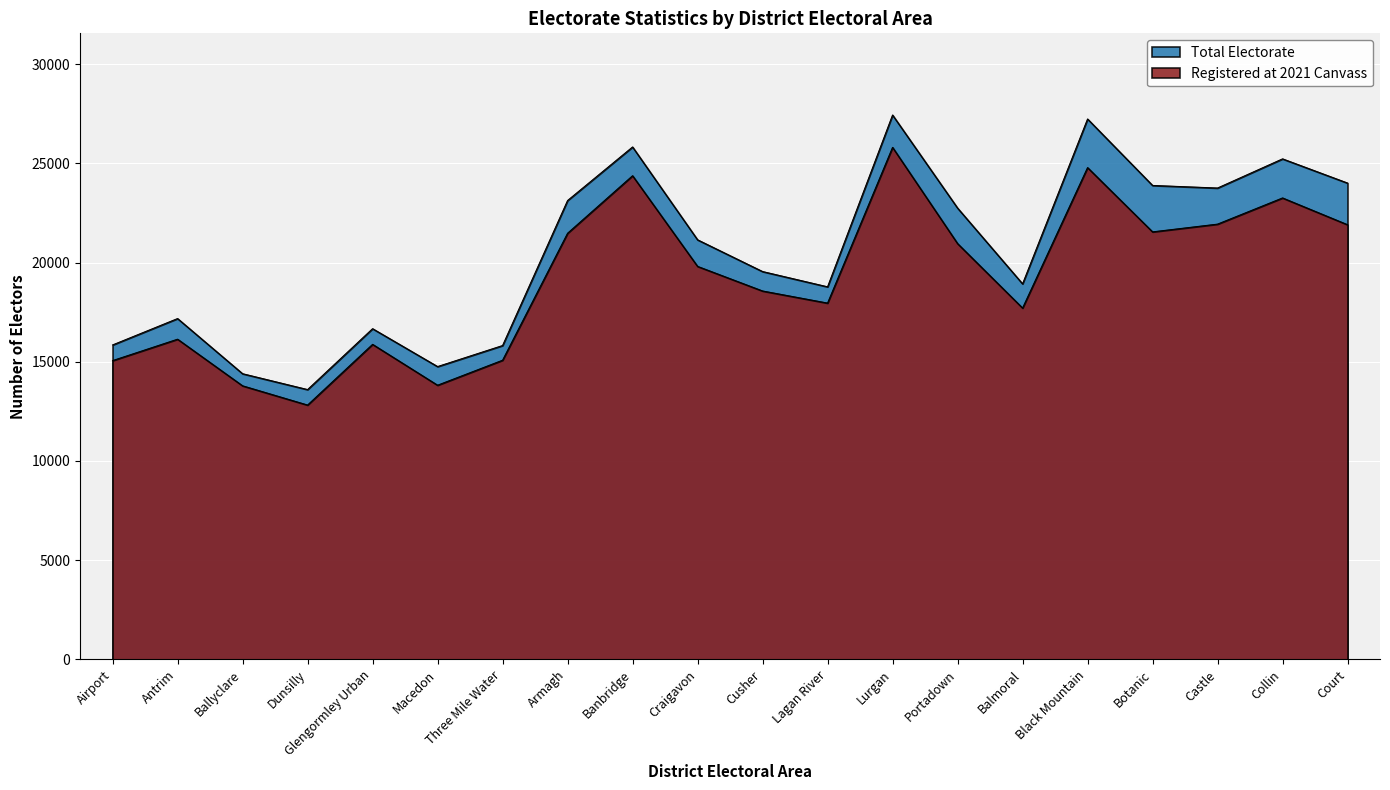

What is the label of the 7th point from the left?

Three Mile Water